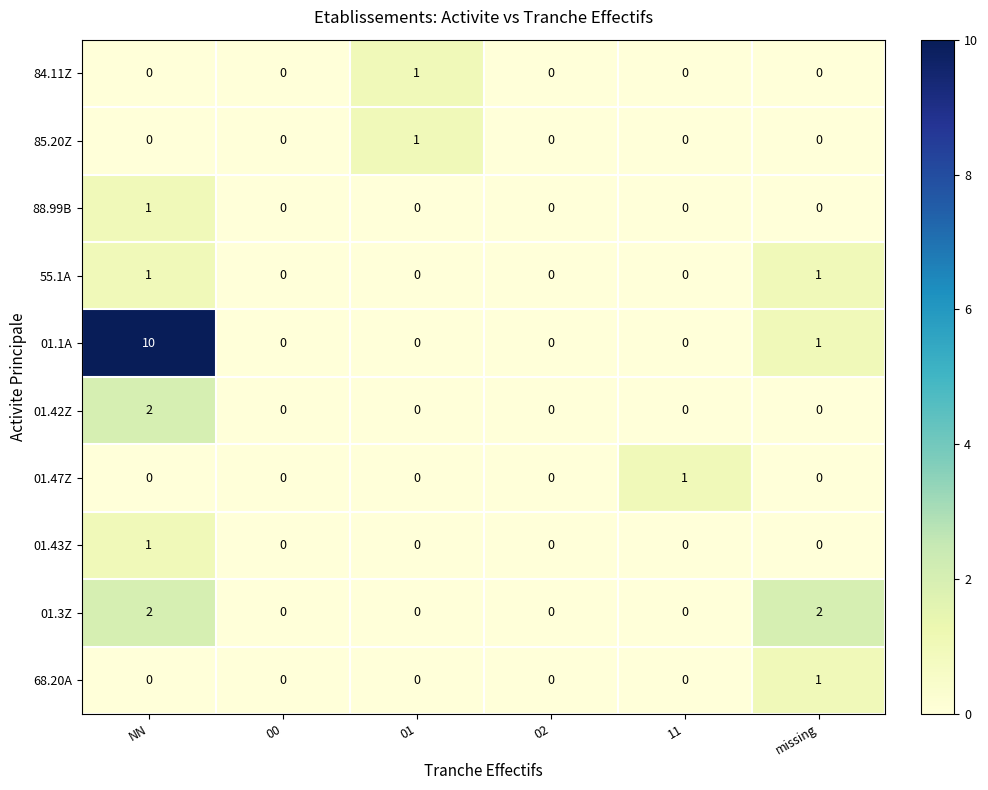

What is the maximum value shown in the chart?

10